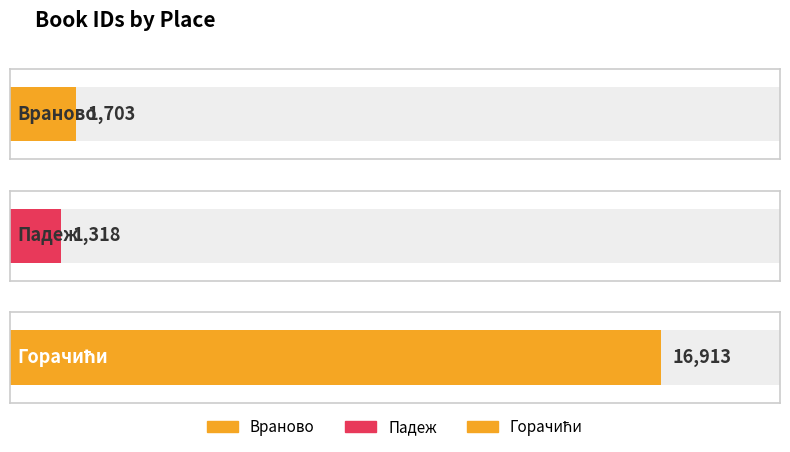

What is the ratio of the value at Падеж to the value at Враново?

0.8